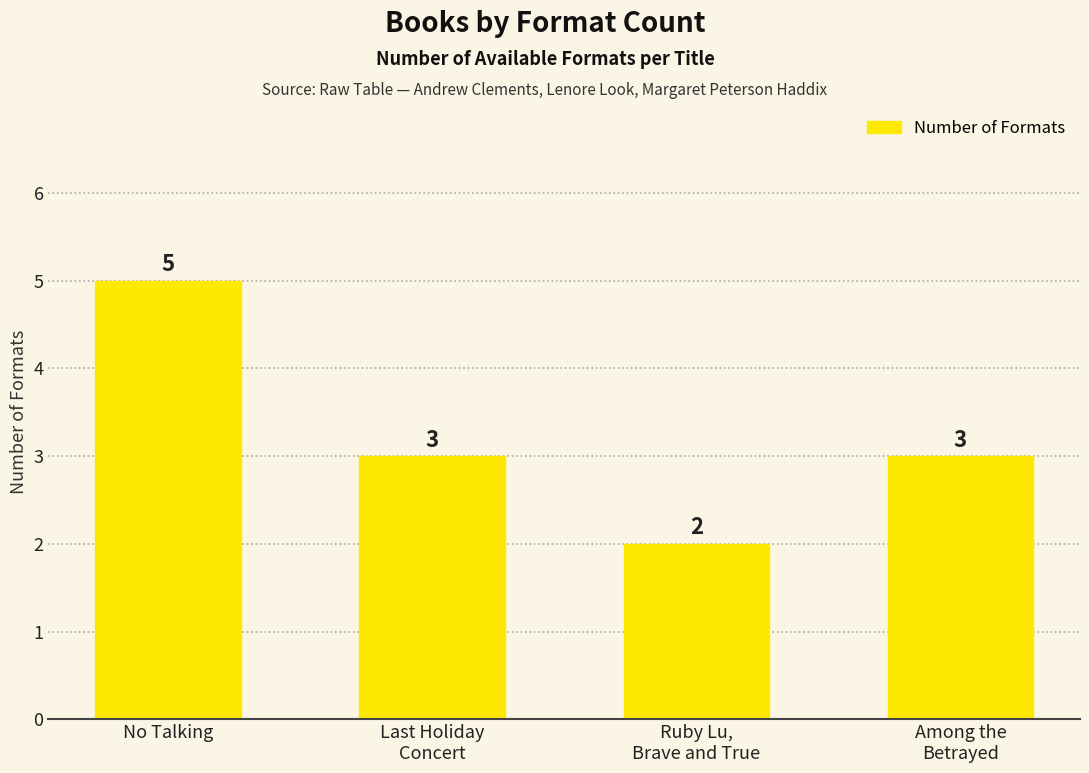

What is the sum of all values?

13